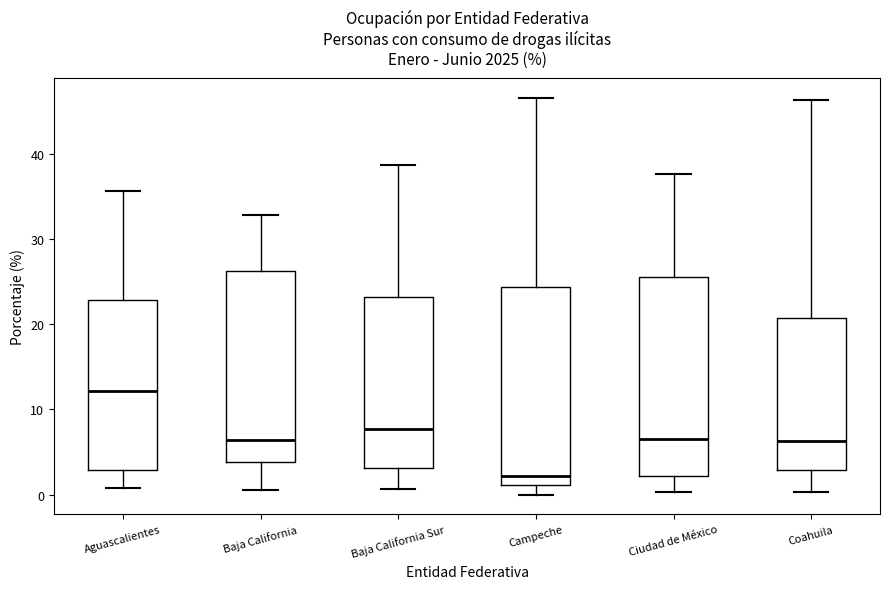

Reading left to right, transcribe this box plot: for each box, give where its median line is, the range the box spans, and where its two whiskers end, as read against the y-axis. The values are not printed on the chart, so give them approximately, as read against the axis.

Aguascalientes: median 12, box 3 to 23, whiskers 1 to 36
Baja California: median 6, box 4 to 26, whiskers 0 to 33
Baja California Sur: median 8, box 3 to 23, whiskers 1 to 39
Campeche: median 2, box 1 to 24, whiskers 0 to 47
Ciudad de México: median 7, box 2 to 26, whiskers 0 to 38
Coahuila: median 6, box 3 to 21, whiskers 0 to 46